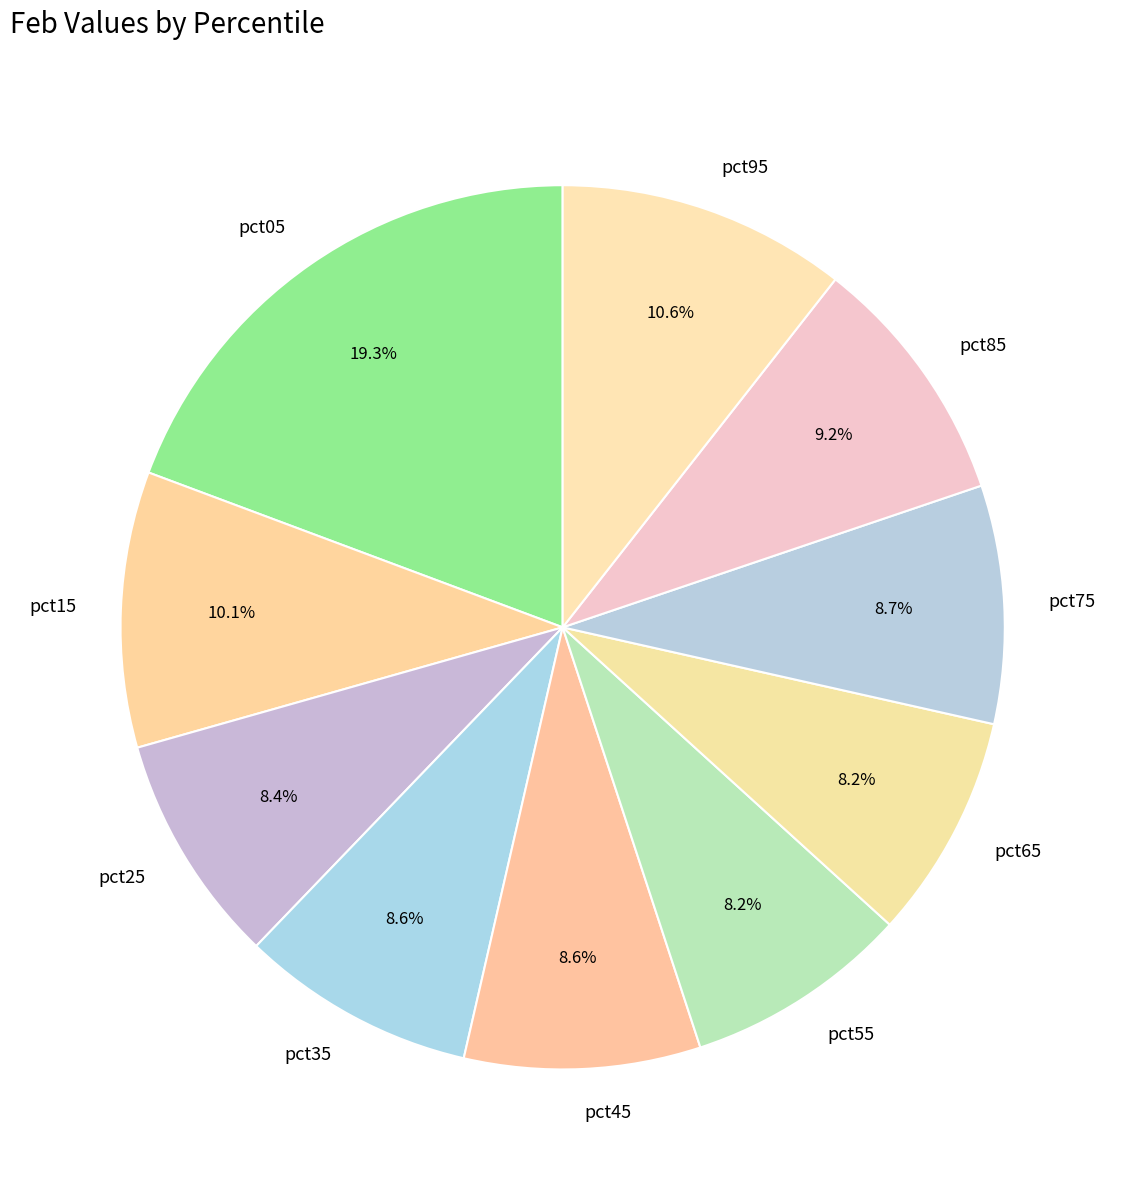

Does any single category account for the majority?

No